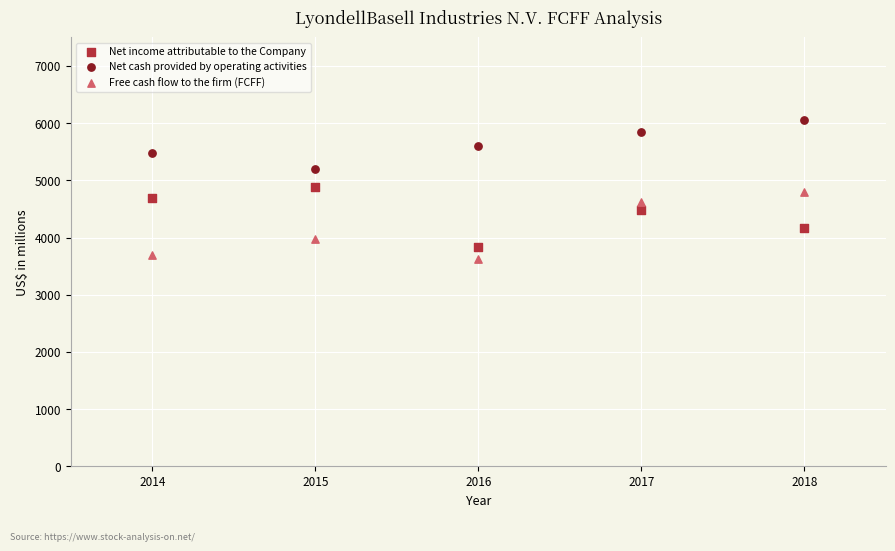

Which series contains the highest Y value?

Net cash provided by operating activities